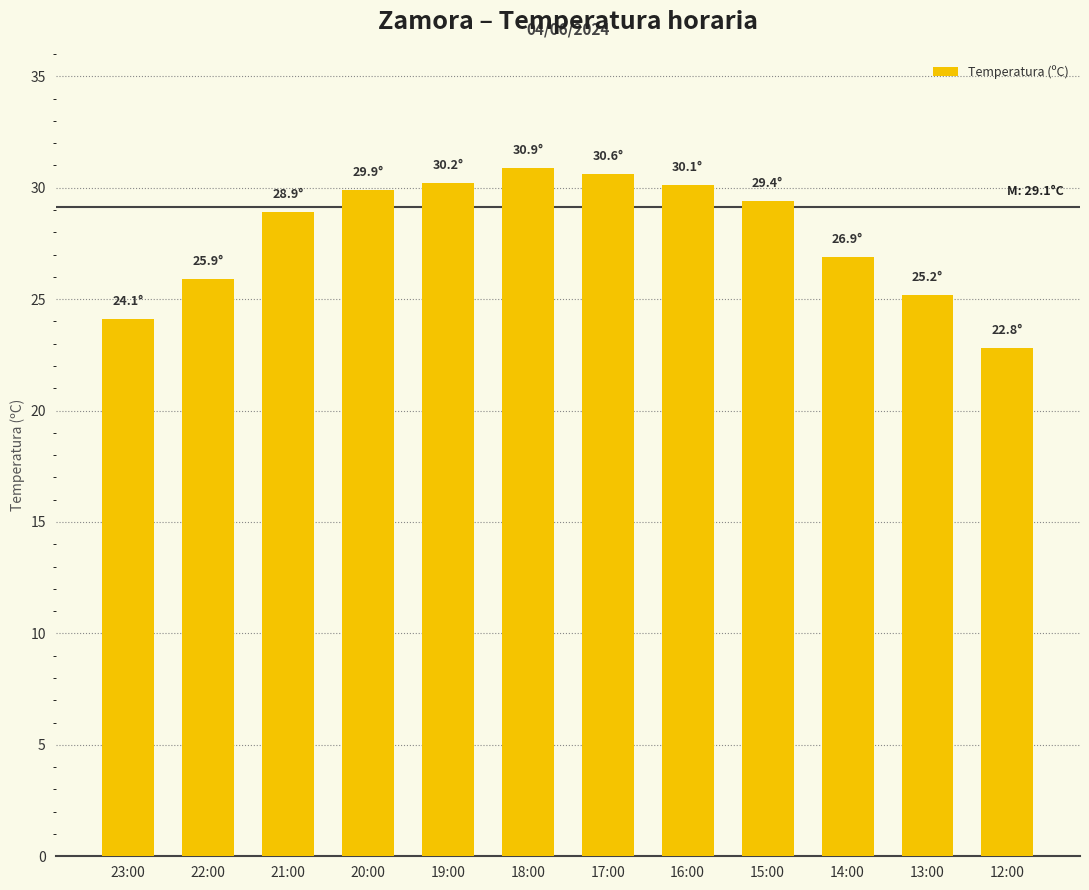

What is the greatest value displayed?

30.9